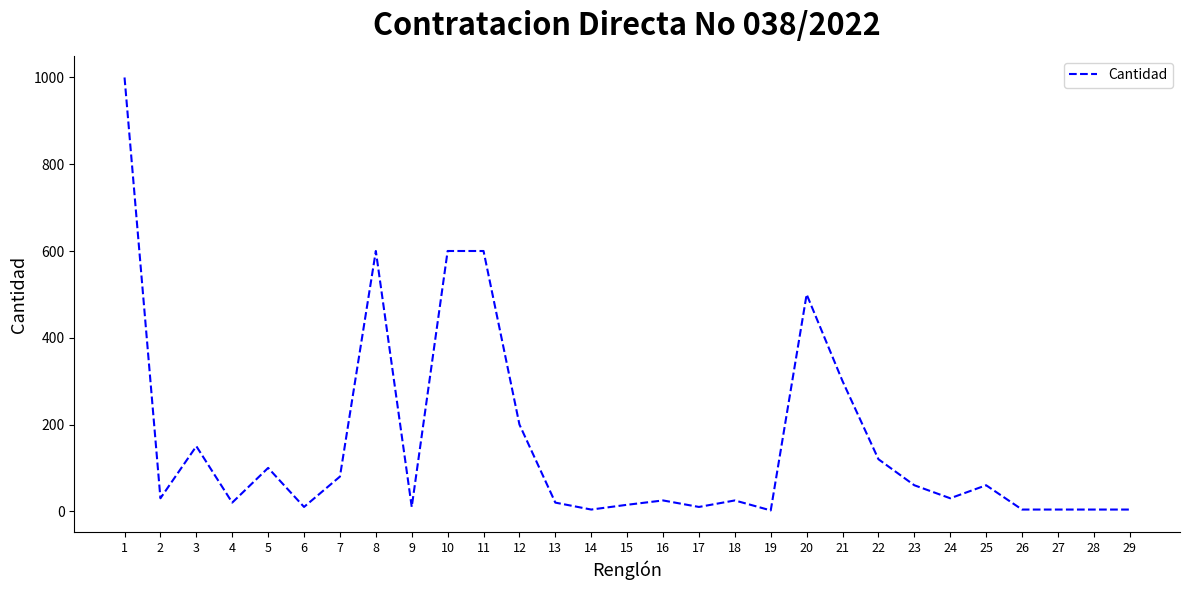

The value at 20 is 252. True or false?

False